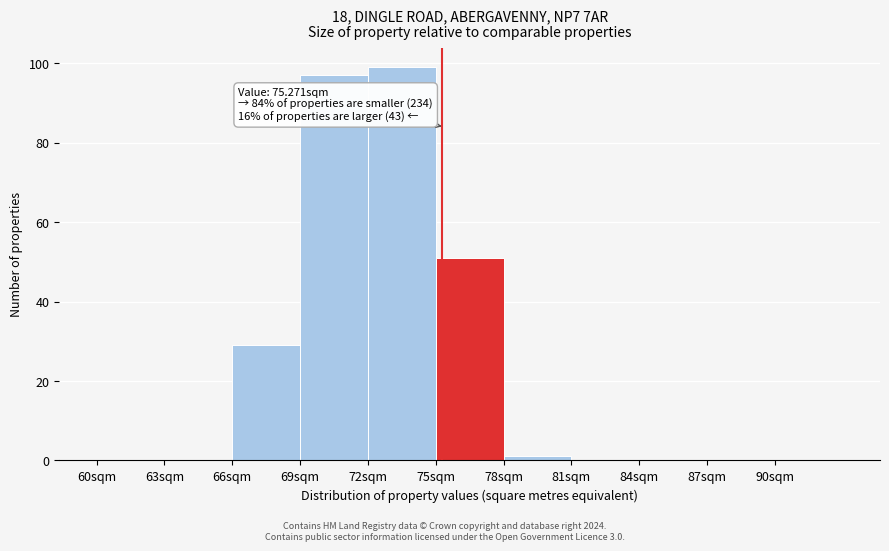

Over which range of the x-axis is the bar tallest?

72 to 75